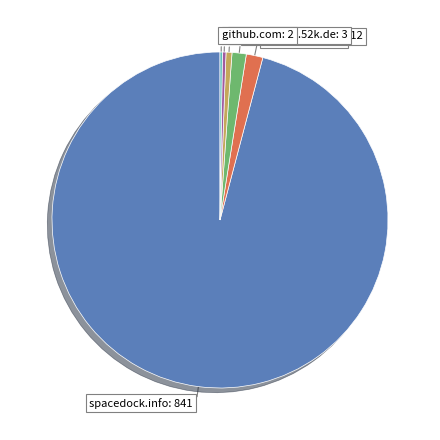

Is there any slice that represents more than half of the pie?

Yes